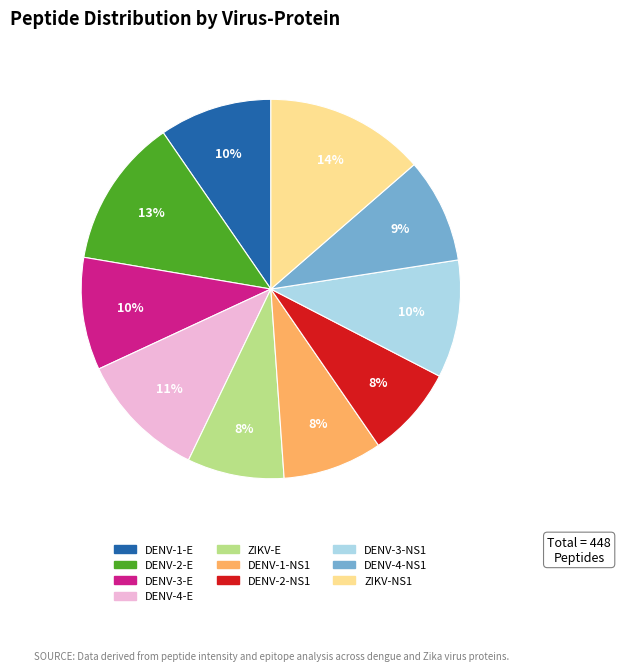

Combined, do DENV-1-E and ZIKV-E account for over 50%?

No